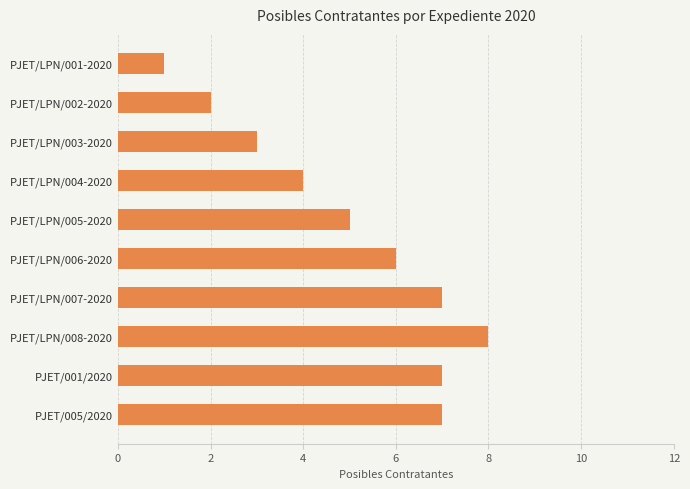

How many distinct data groups are displayed?

1